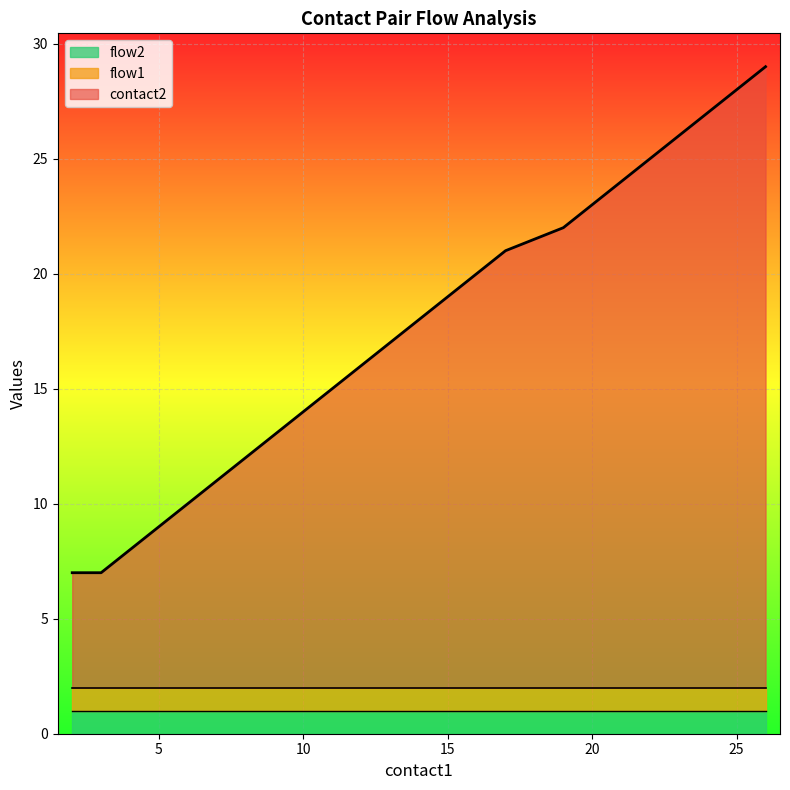

At which category is the sum across all series the highest?

26